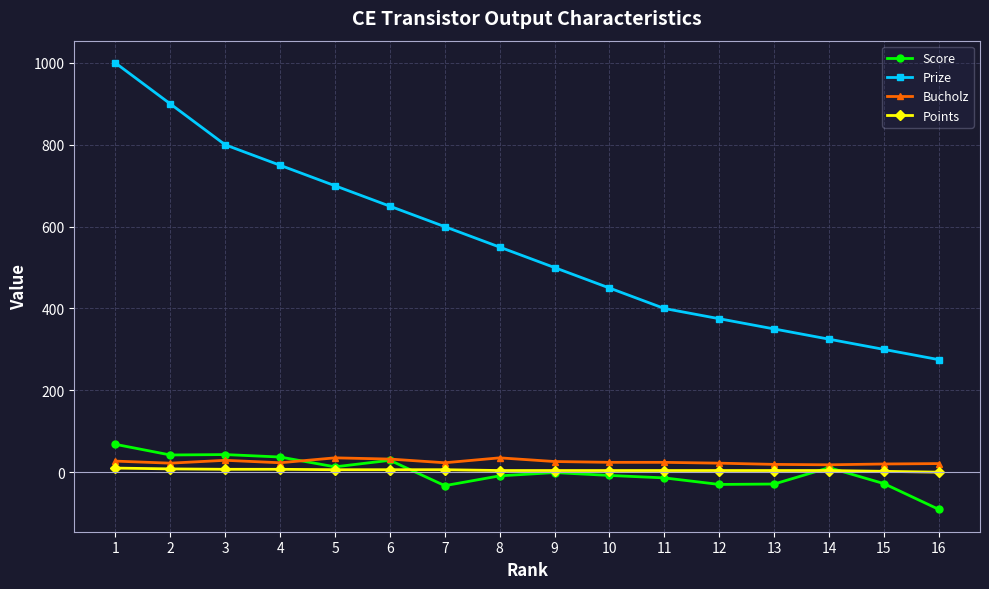

Is this an area chart (filled region under the line)?

No